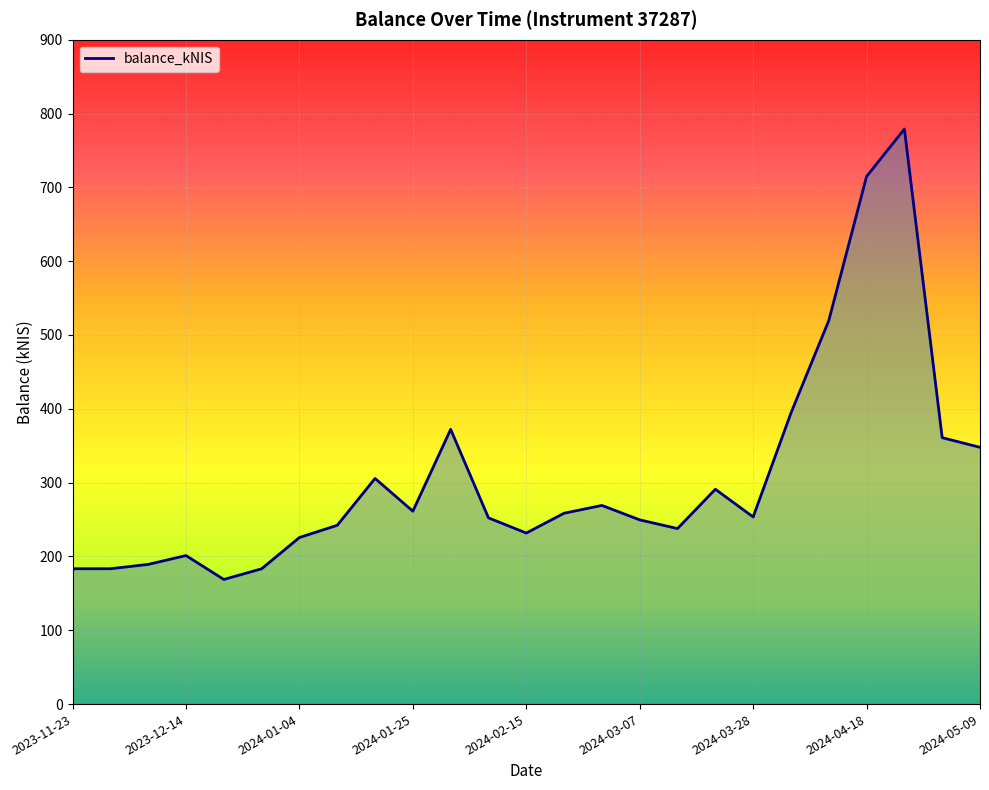

Does the chart display data point markers on the line(s)?

No